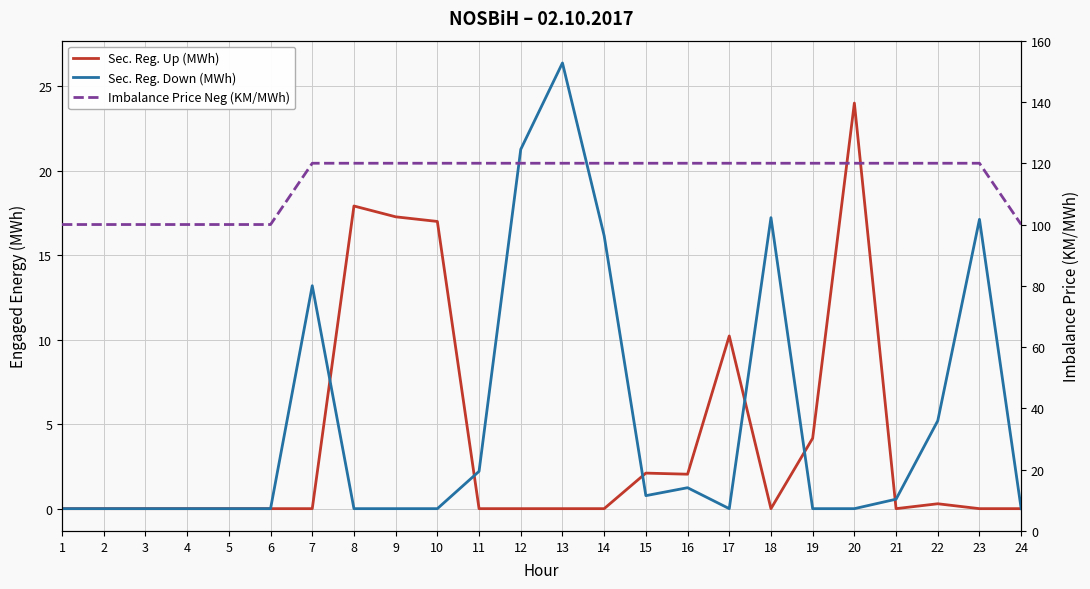

At 17, list the series in order from smallest to largest.

Sec. Reg. Down (MWh), Sec. Reg. Up (MWh), Imbalance Price Neg (KM/MWh)